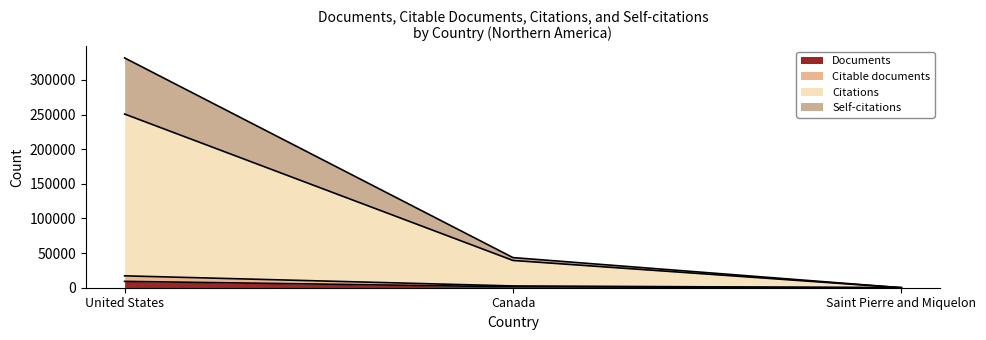

How many data points does each series have?

3